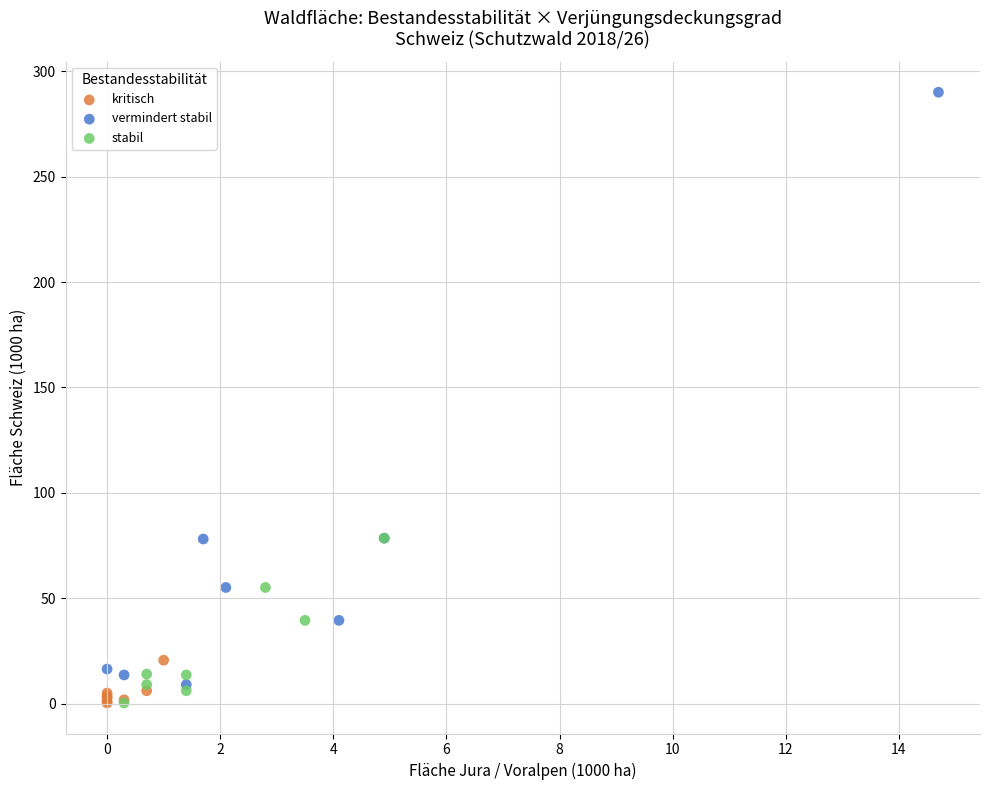

Which series contains the highest Y value?

vermindert stabil